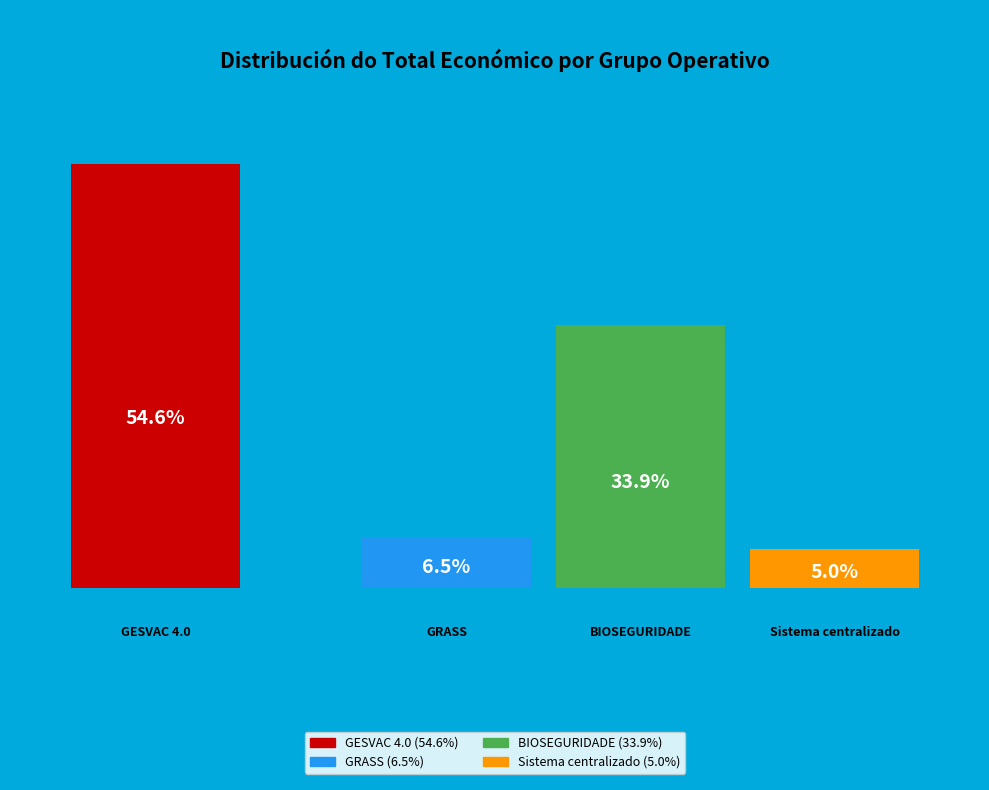

Does GRASS represent more than half of the total?

No